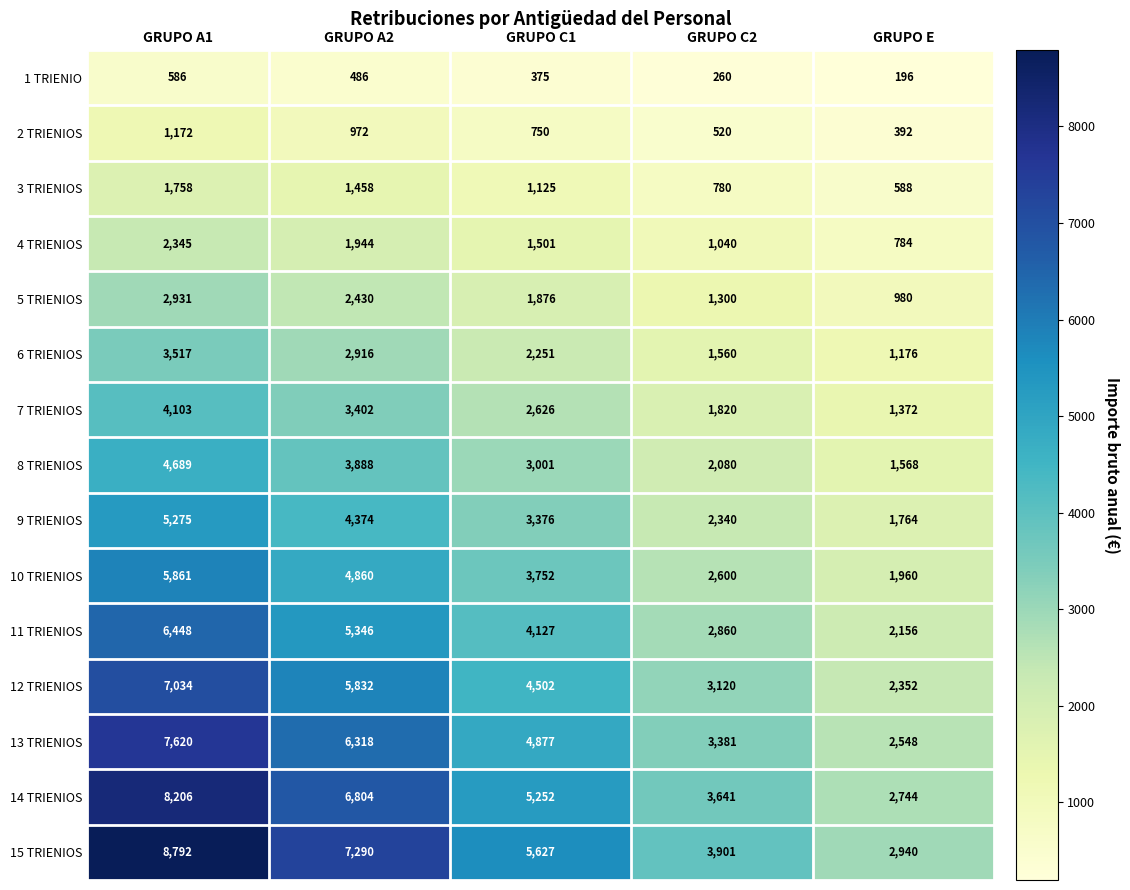

At how many categories does at least one series exceed 5782?

2